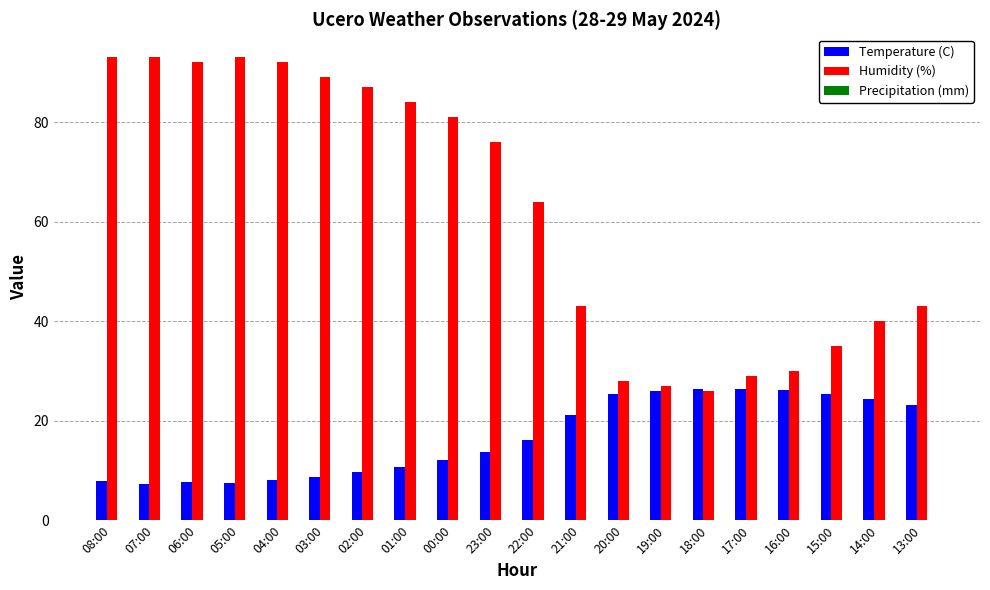

What is the highest value of the Humidity (%) series?

93.0